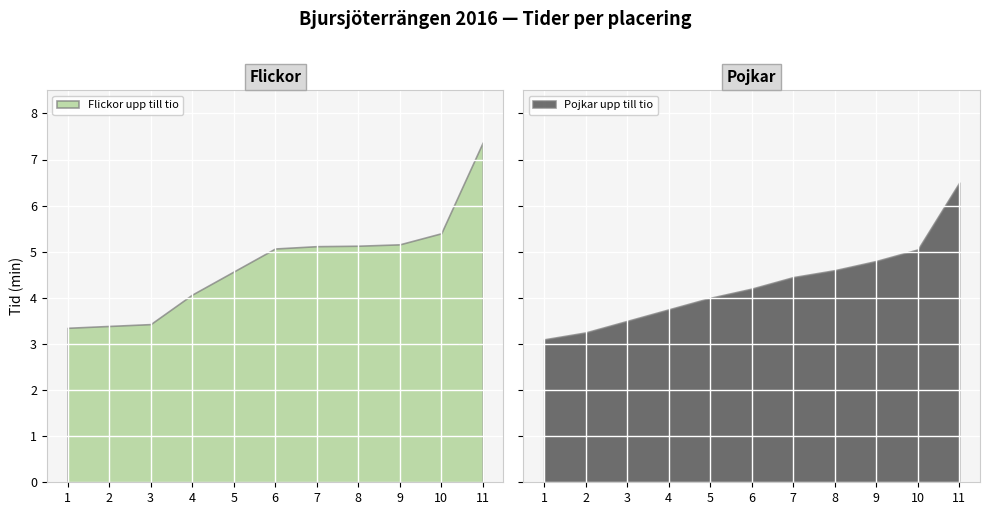

How many categories are shown in the chart?

11